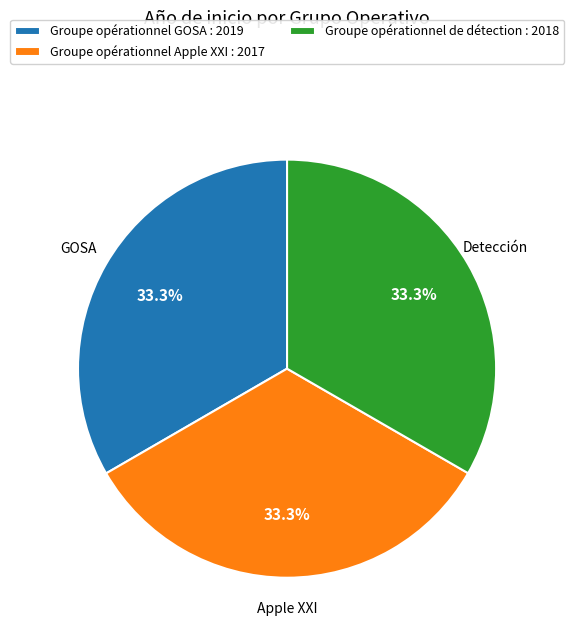

Is there a majority slice in this chart?

No